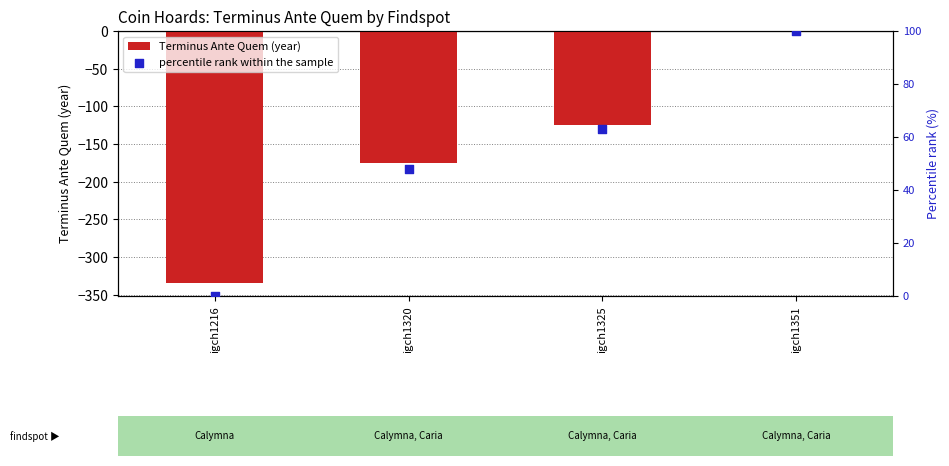

What are all the series names shown in the legend?

Terminus Ante Quem (year), percentile rank within the sample